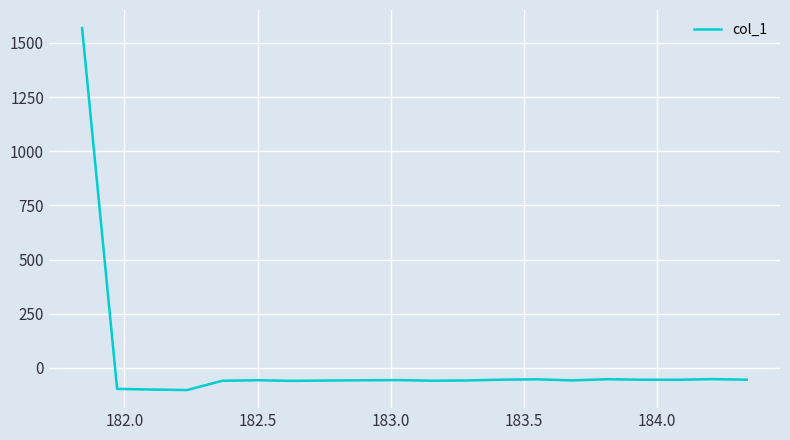

What is the maximum value shown in the chart?

1568.8